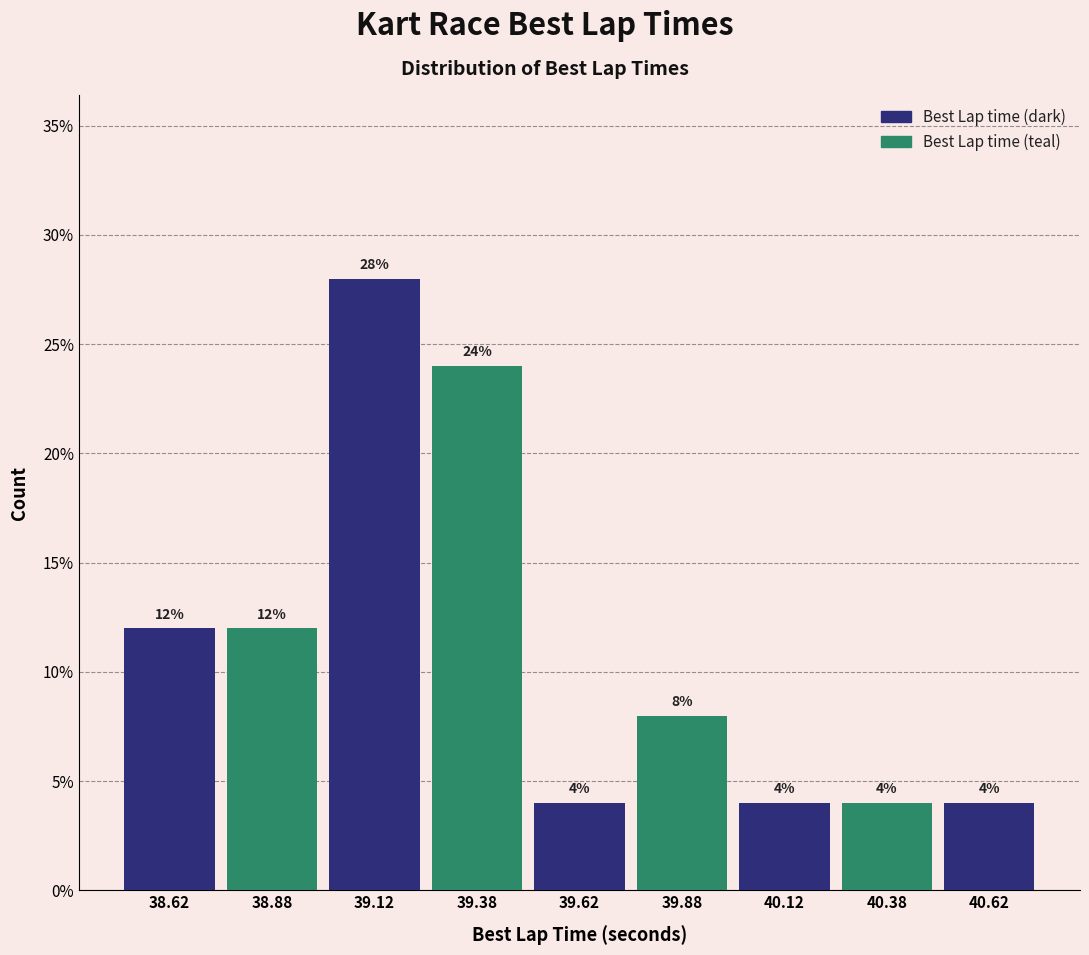

Reading left to right, list every bar in this chart as the range it spans on the x-axis followed by its height.

38.50 to 38.75: 12
38.75 to 39.00: 12
39.00 to 39.25: 28
39.25 to 39.50: 24
39.50 to 39.75: 4
39.75 to 40.00: 8
40.00 to 40.25: 4
40.25 to 40.50: 4
40.50 to 40.75: 4